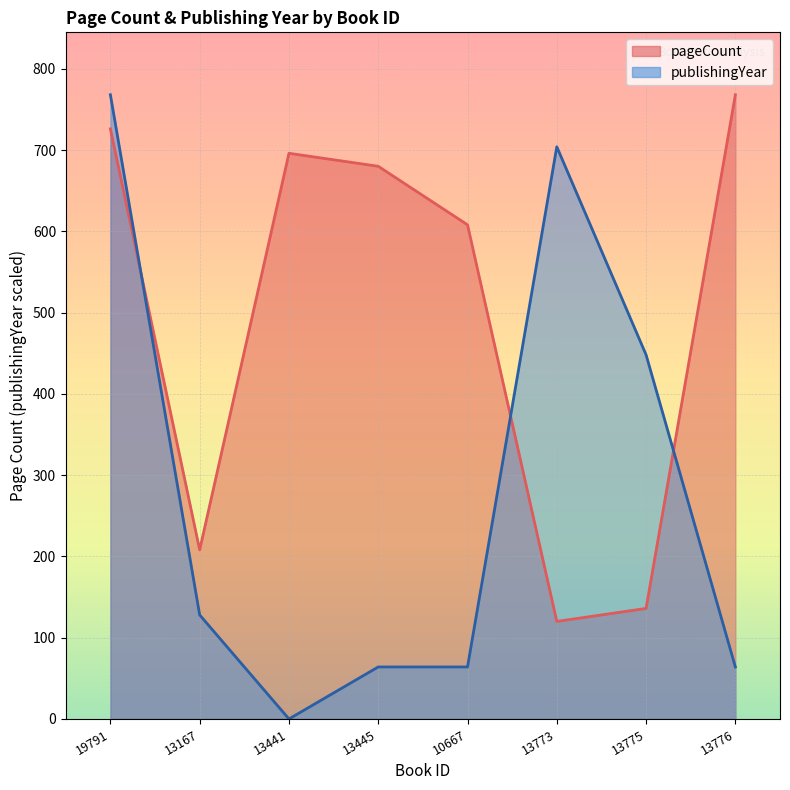

Is the value of pageCount at 10667 greater than the value of publishingYear at 13773?

No